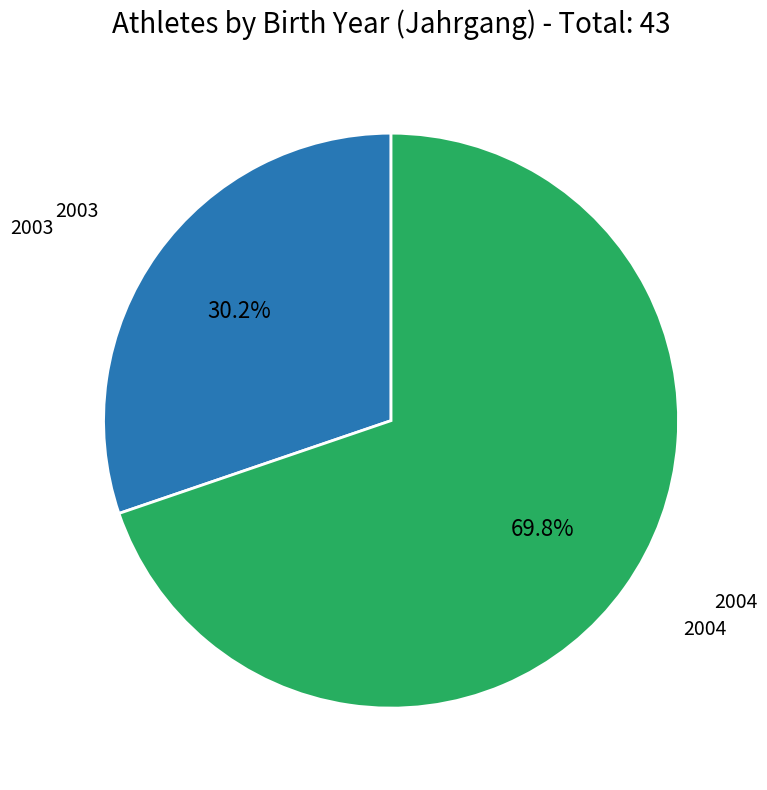

Is there any slice that represents more than half of the pie?

Yes